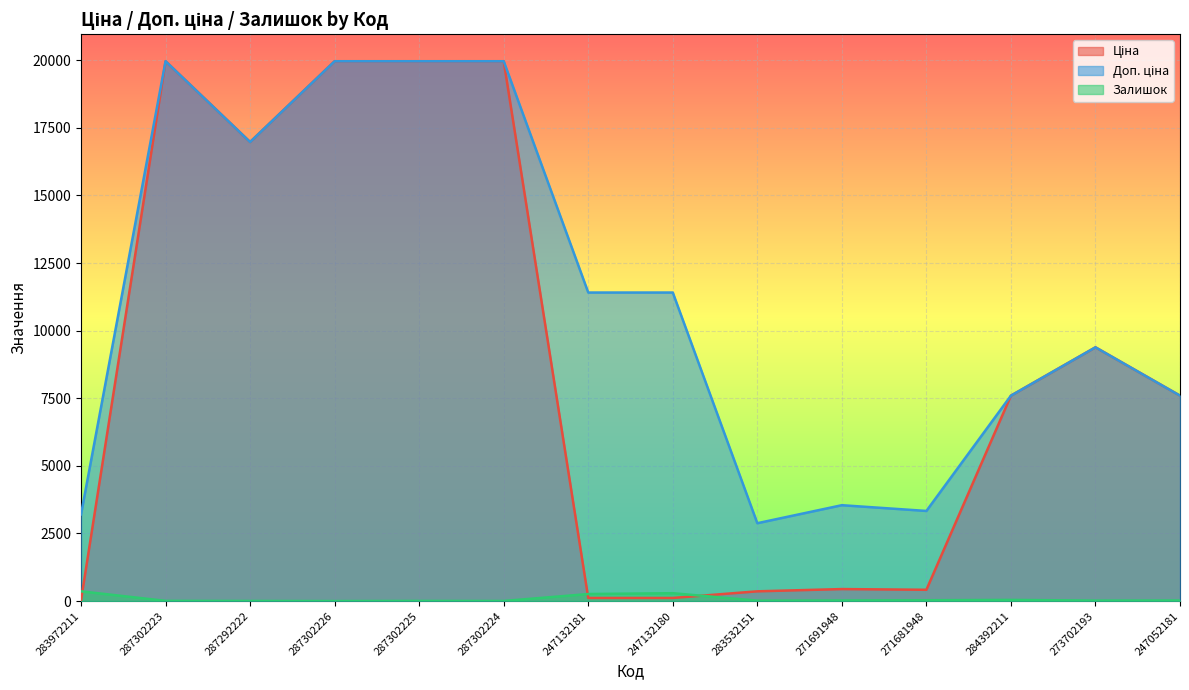

Which series has the largest range (max minus min)?

Ціна